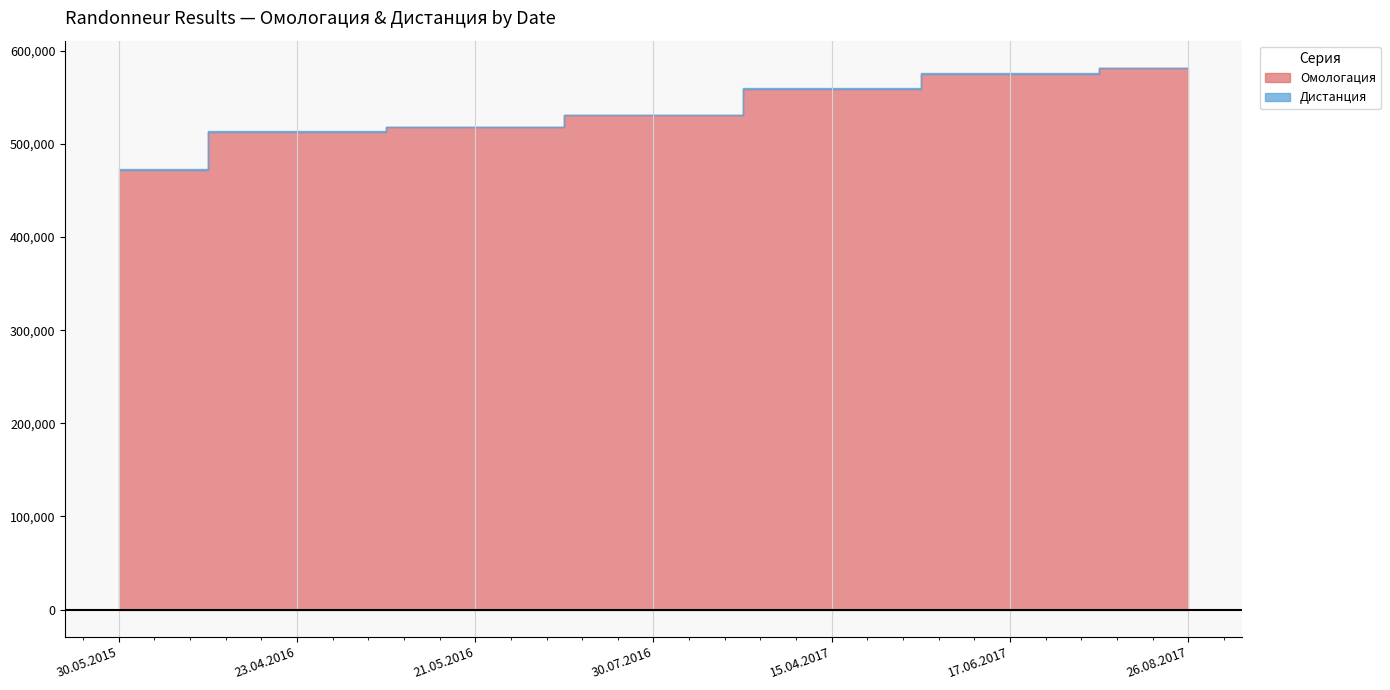

True or false: Дистанция has more than 1 interior local peaks.

False